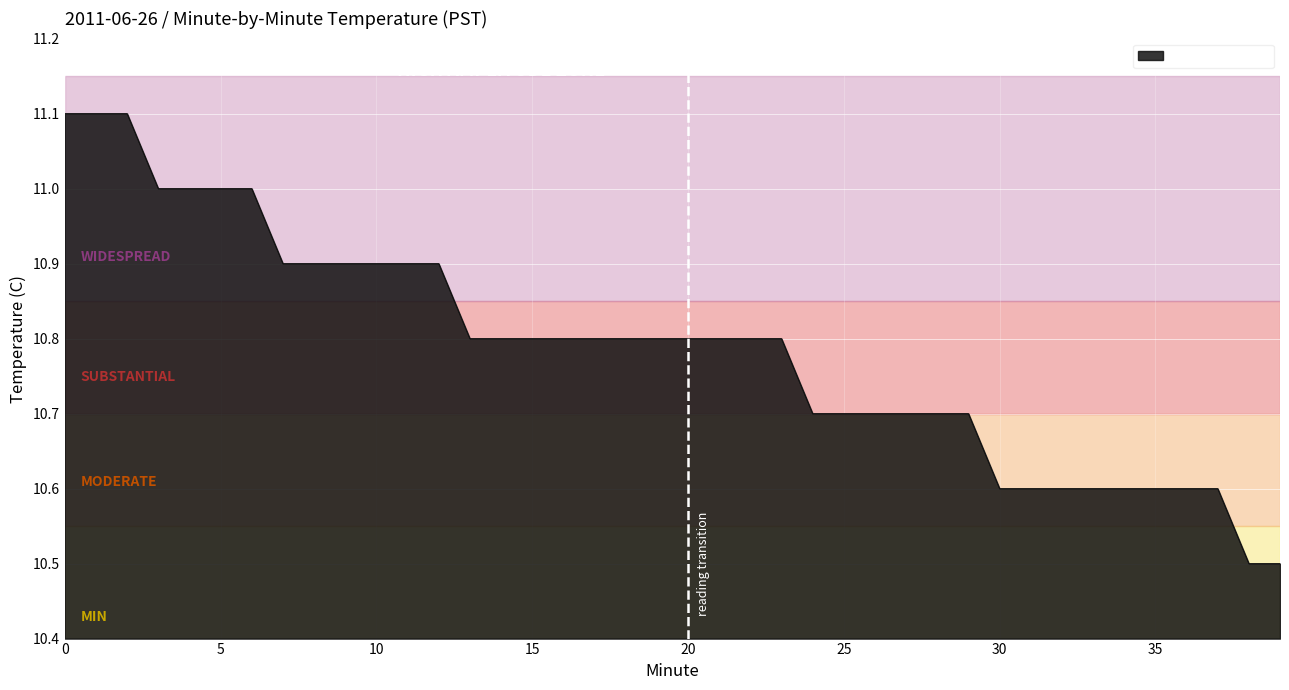

What is the greatest value displayed?

11.1